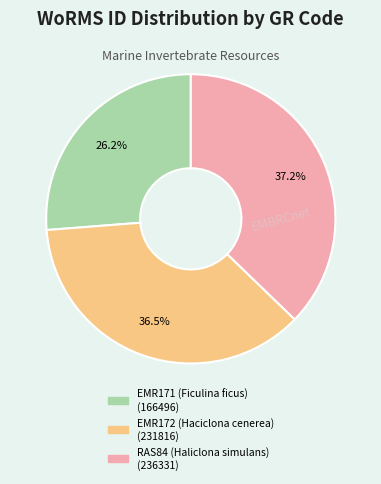

Does RAS84 (Haliclona simulans) represent more than half of the total?

No